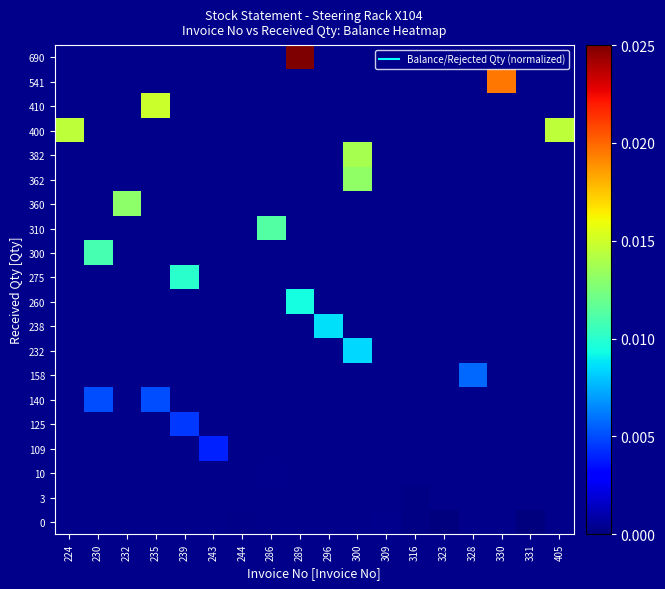

At which label does row_3 reach its peak?

224